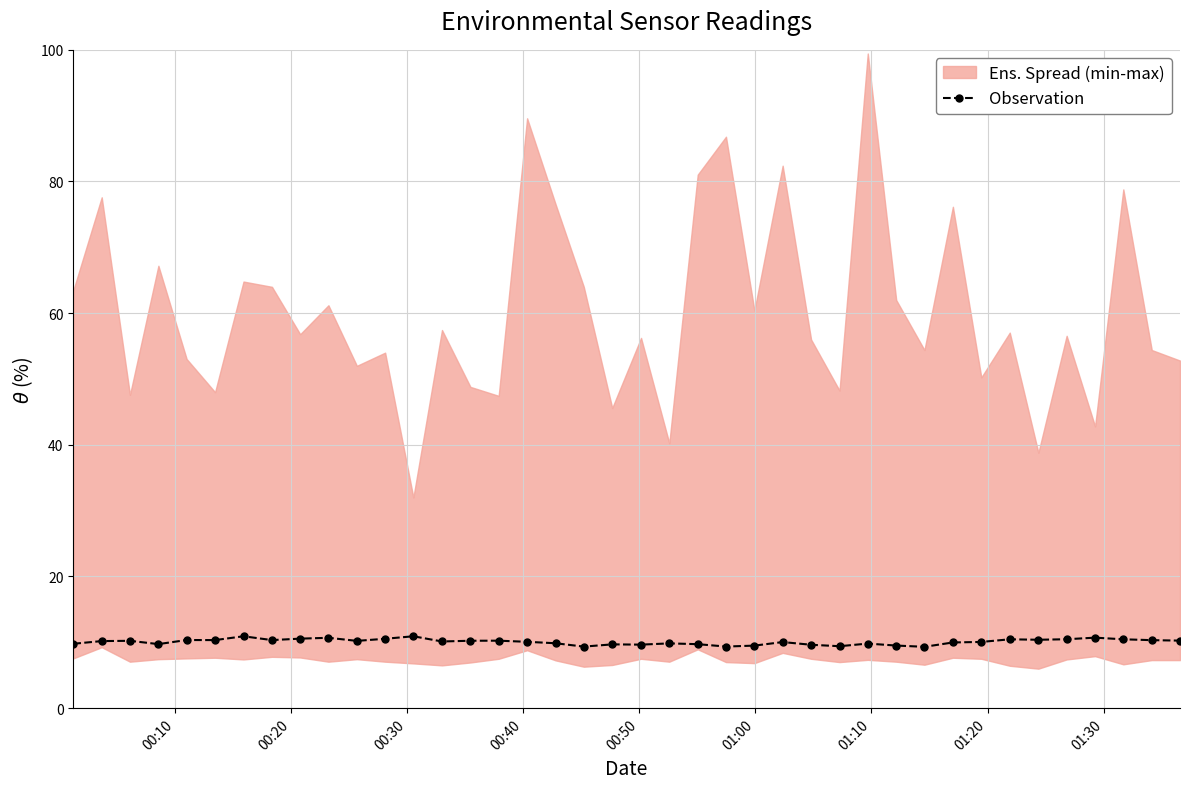

What is the maximum value for Observation?

10.9